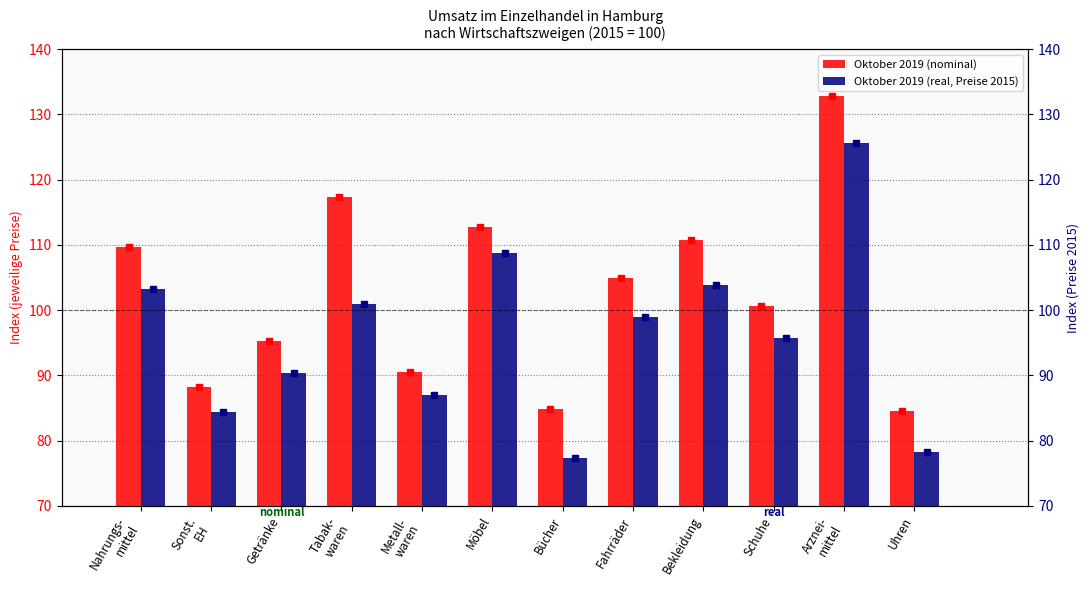

Rank the series at Bekleidung from highest to lowest value.

Oktober 2019 (nominal), Oktober 2019 (real, Preise 2015)